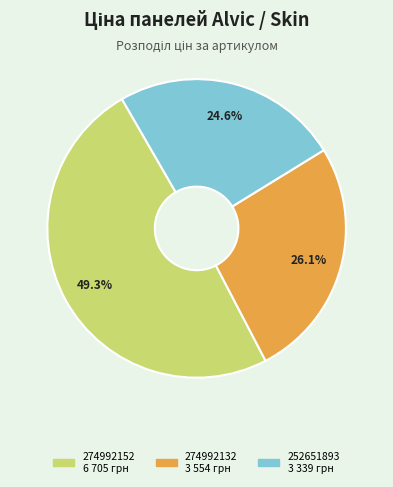

How many slices are in this pie chart?

3